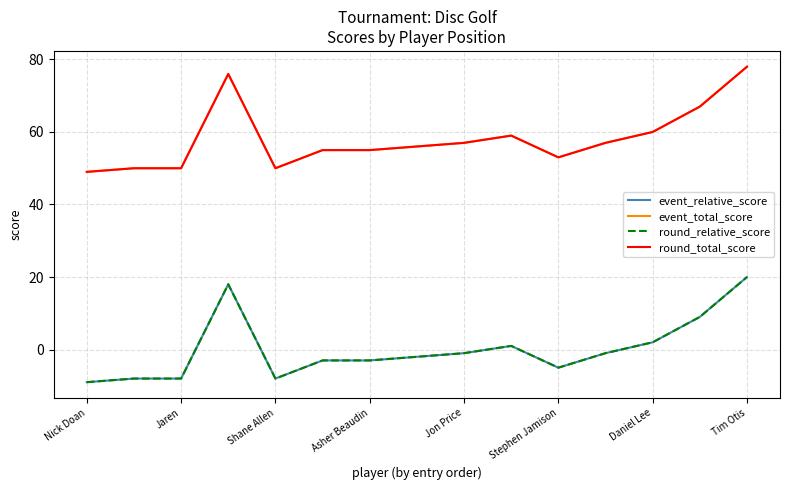

Is this an area chart (filled region under the line)?

No